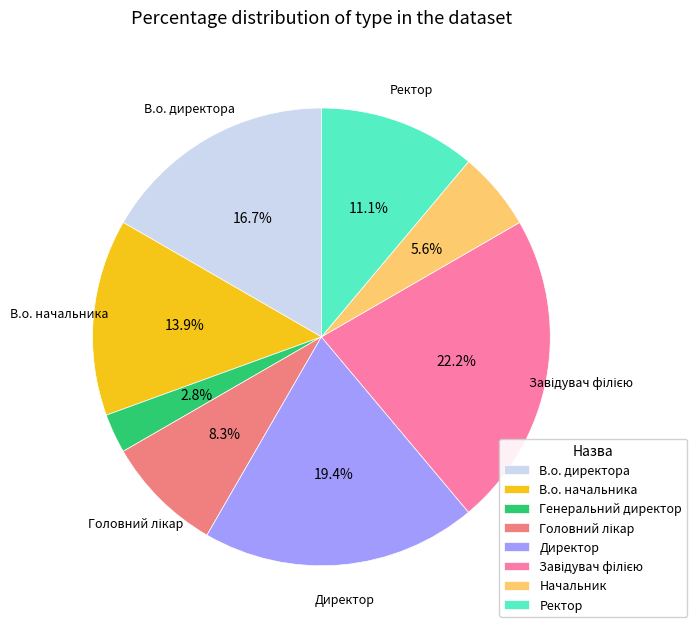

What percentage is NOT represented by Начальник?

94.4%